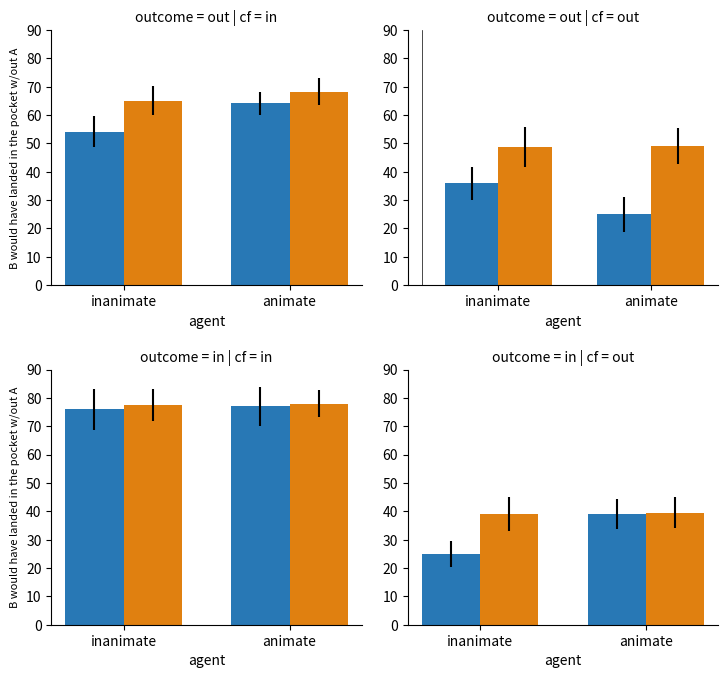

What is the total value across all series at inanimate?

64.0